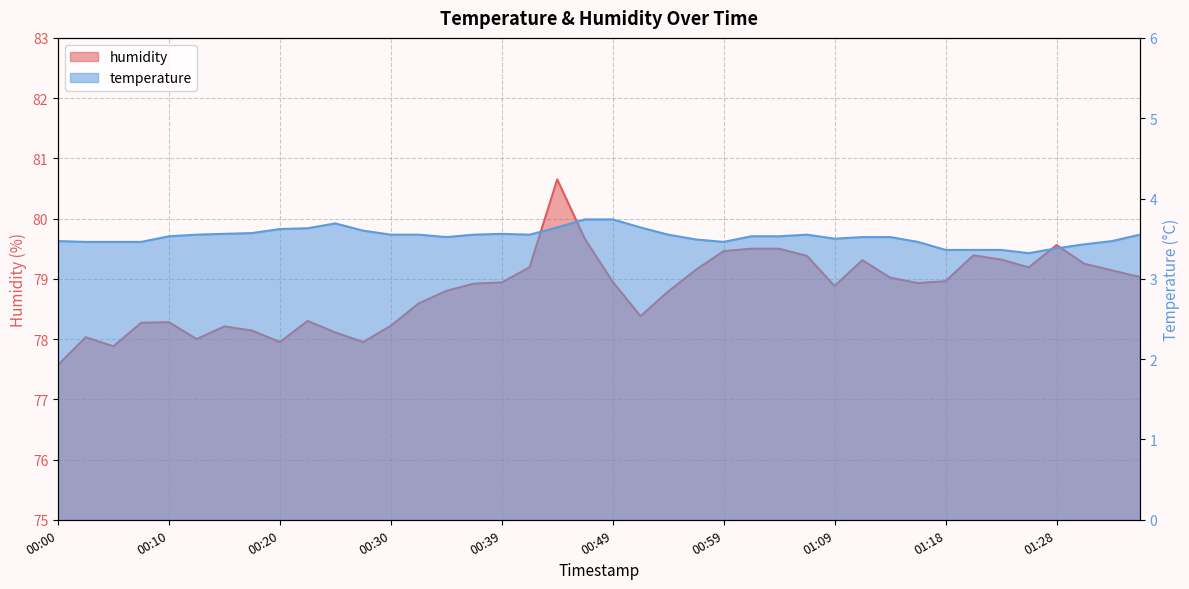

What is the sum of the temperature values at 00:47 and 00:37?

7.3